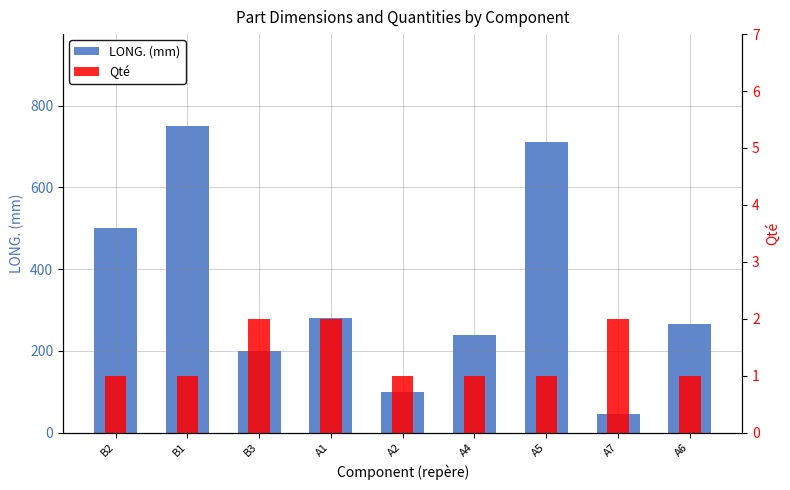

Rank the series by their average value, from lowest to highest.

Qté, LONG. (mm)